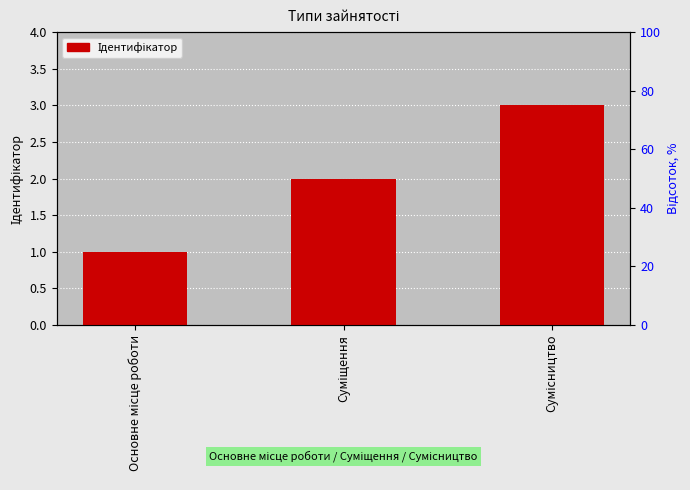

How many values exceed 2?

1